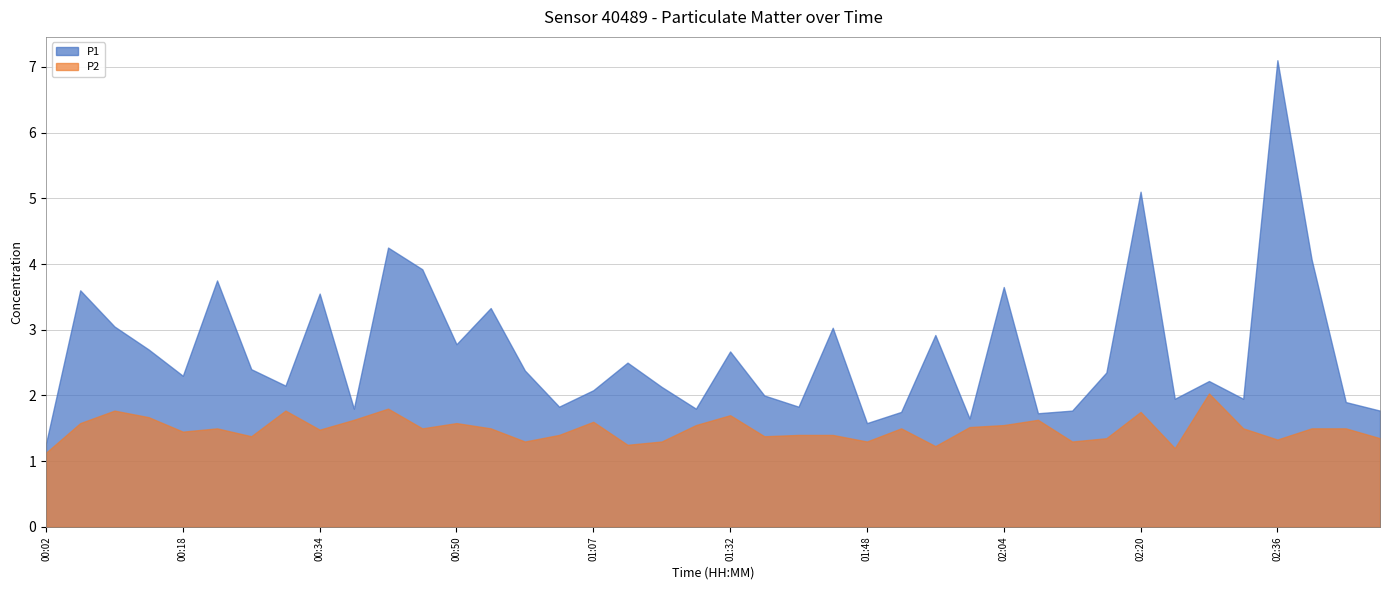

What is the total value across all series at 01:03?

3.2